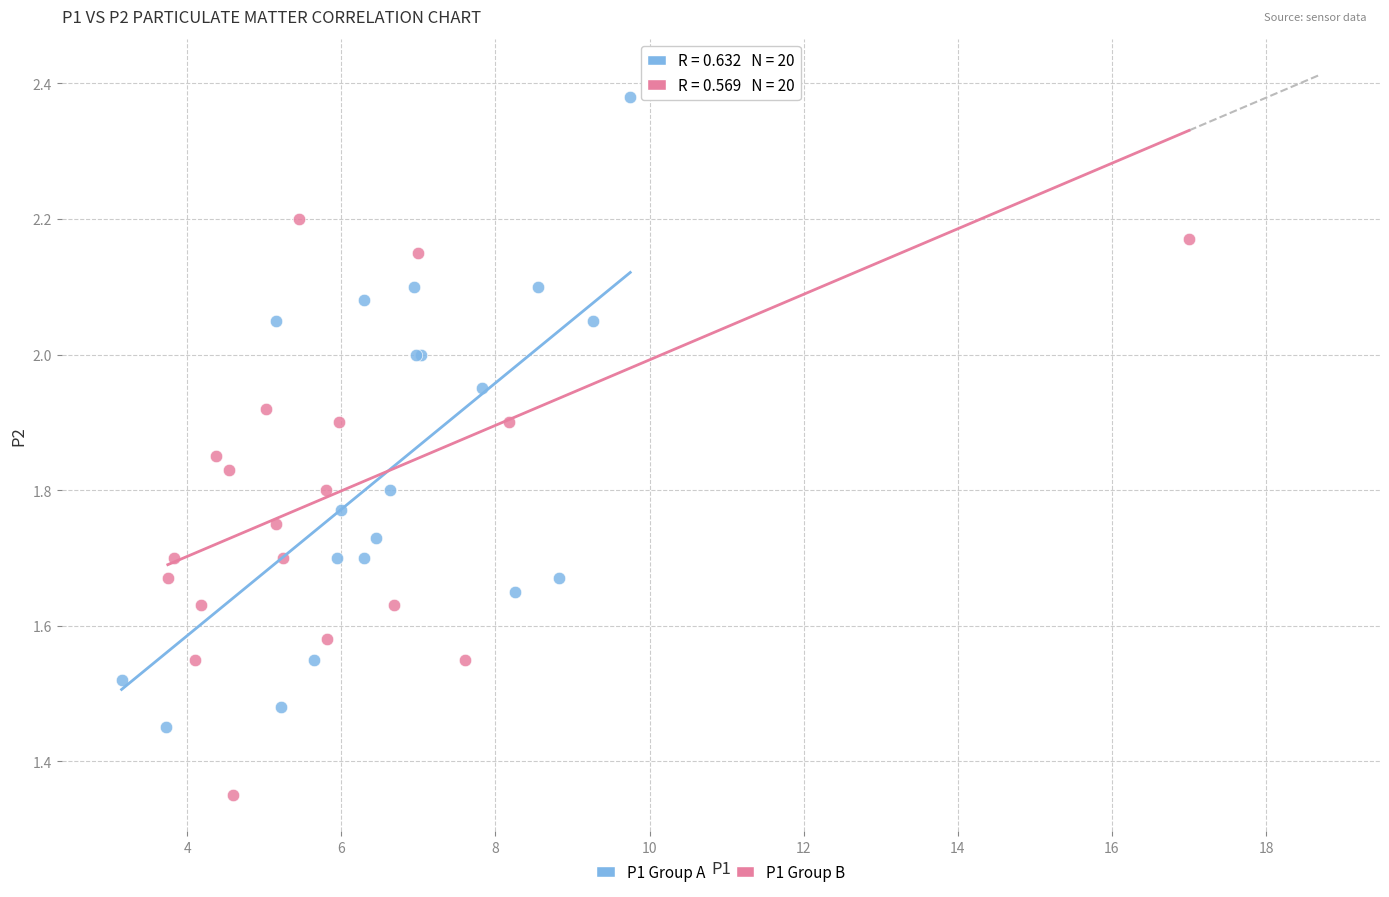

Which series has the largest Y range (max minus min)?

P1 Group B